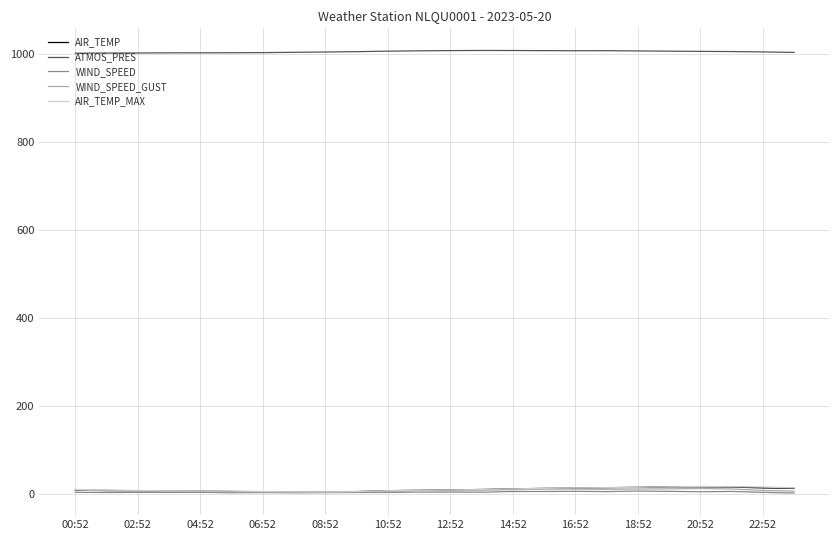

What is the greatest value displayed?

1007.0